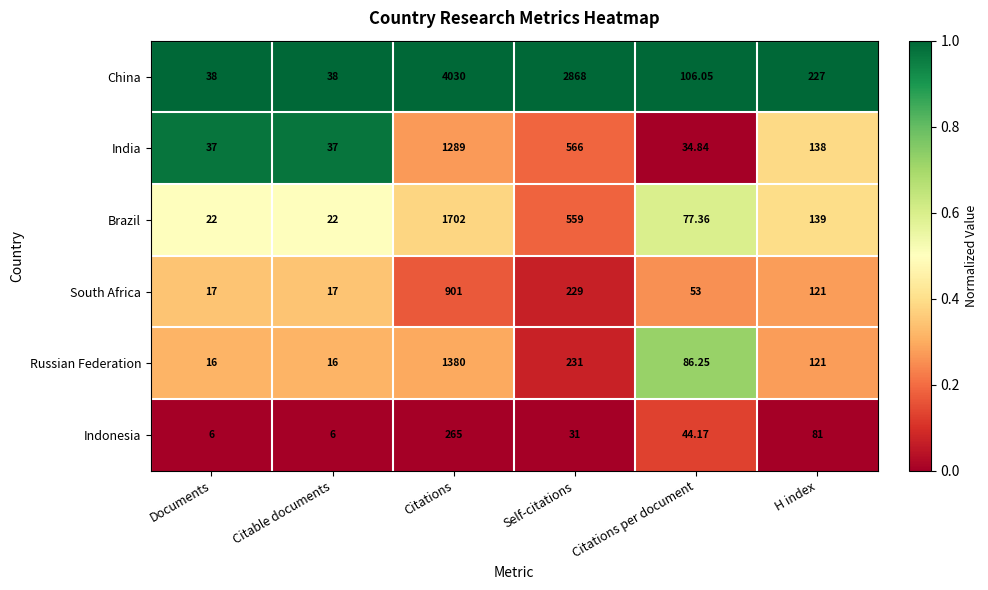

Between Citations and Self-citations, which series saw the biggest shift?

China